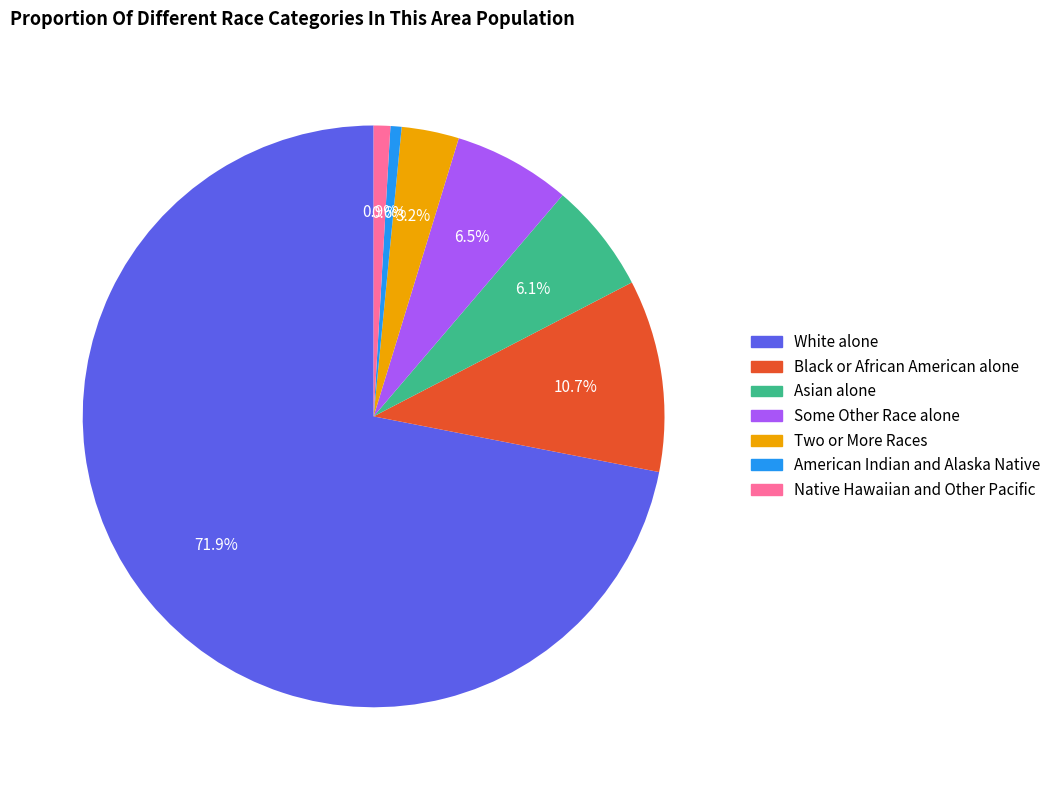

What is the ratio of the value at Some Other Race alone to the value at Asian alone?

1.1